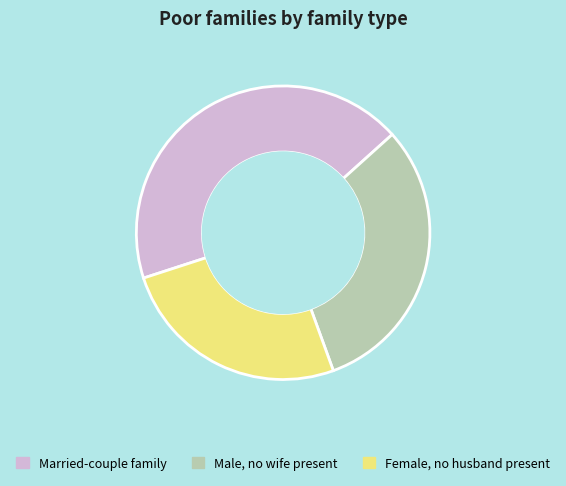

Do Male, no wife present and Female, no husband present together represent more than half of the pie?

Yes